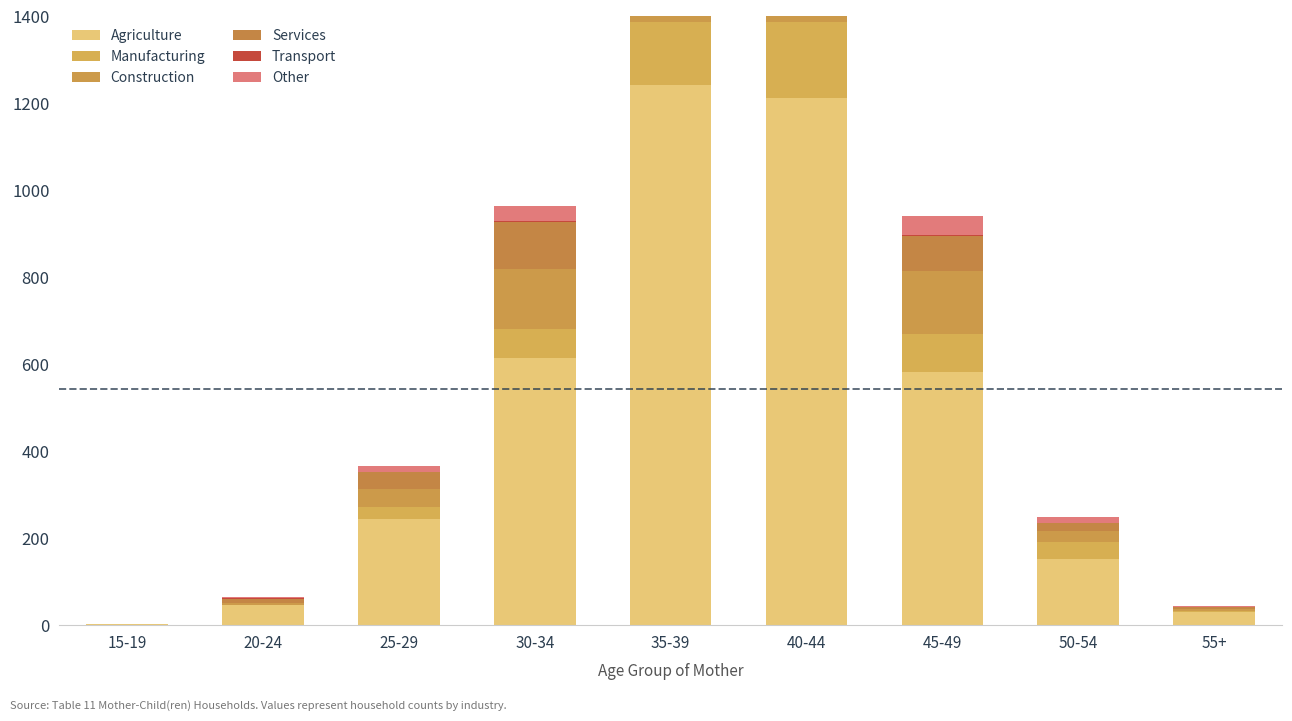

How many data points in Manufacturing are above 40?

4